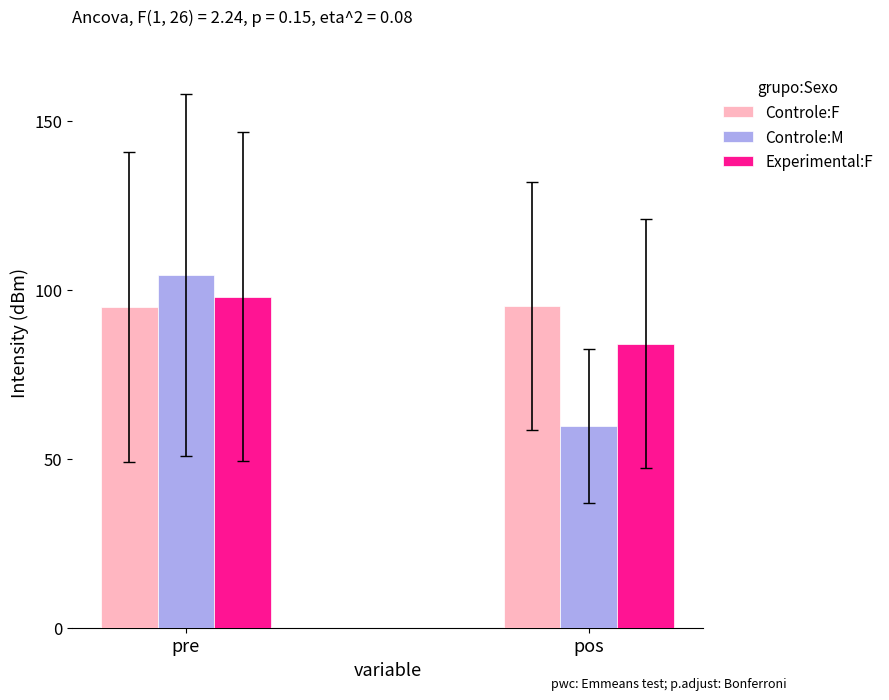

Is the value of Controle:M at pos greater than the value of Experimental:F at pos?

No